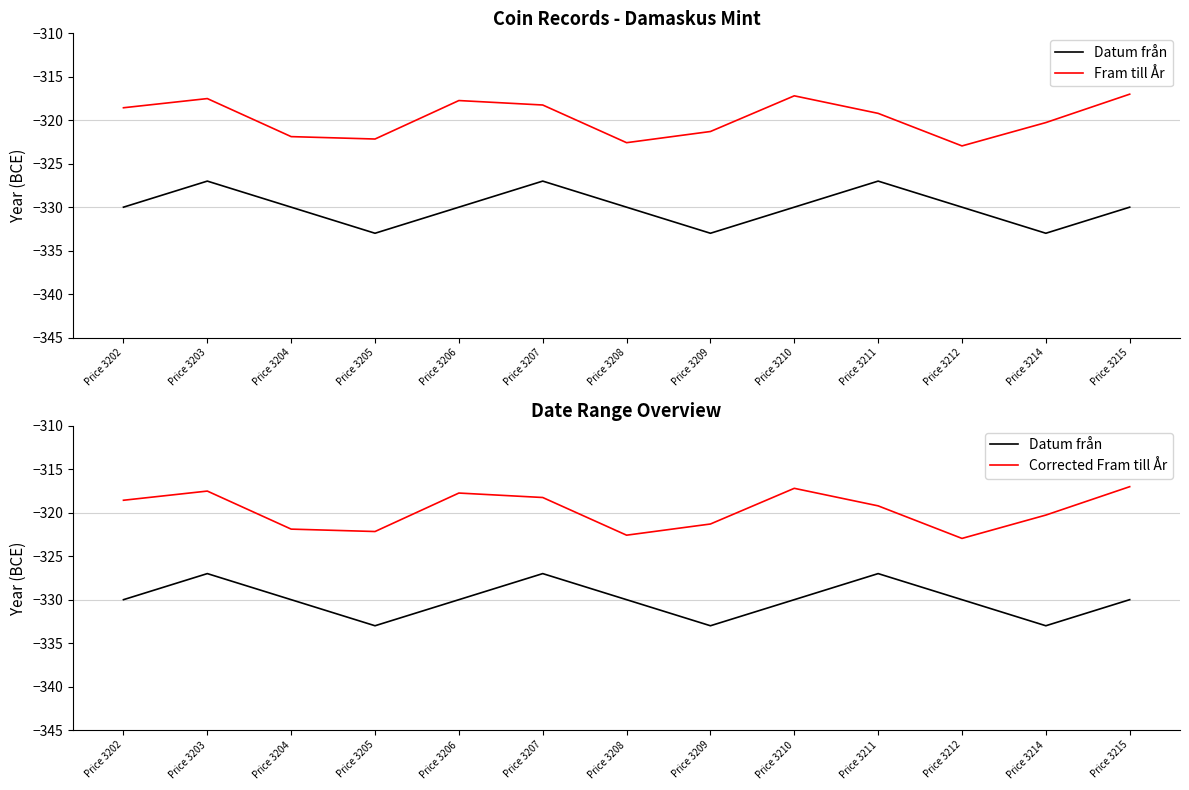

What is the total value across all series at Price 3204?

-973.8